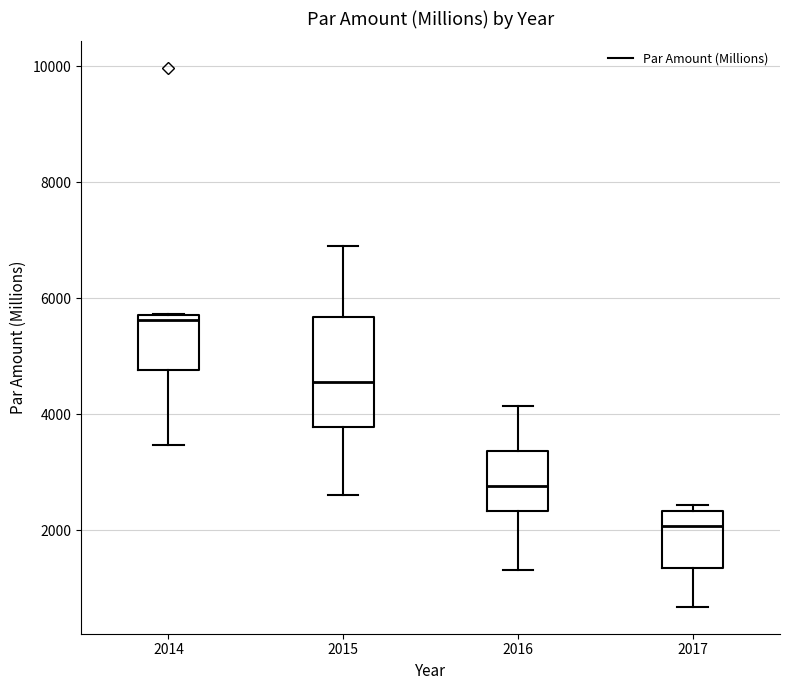

Which box is the tallest, from its lower edge to its upper edge?

2015